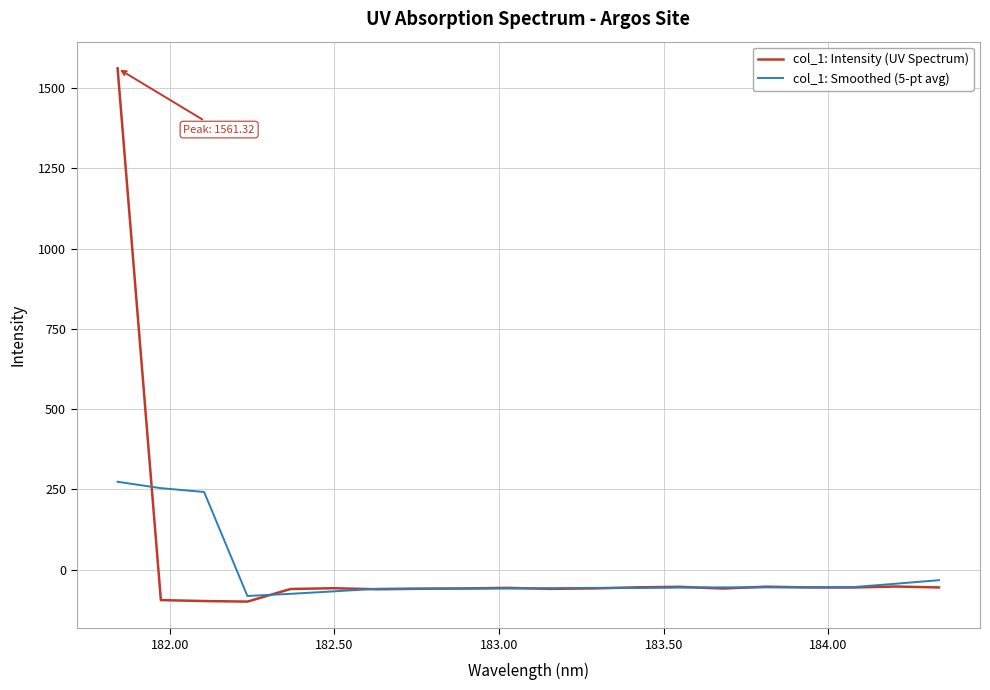

List the series in order of their peak value, lowest first.

col_1: Smoothed (5-pt avg), col_1: Intensity (UV Spectrum)